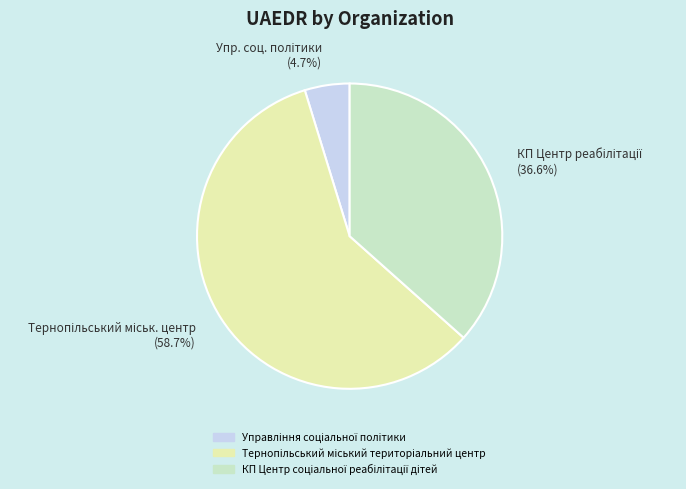

Is there any slice that represents more than half of the pie?

Yes